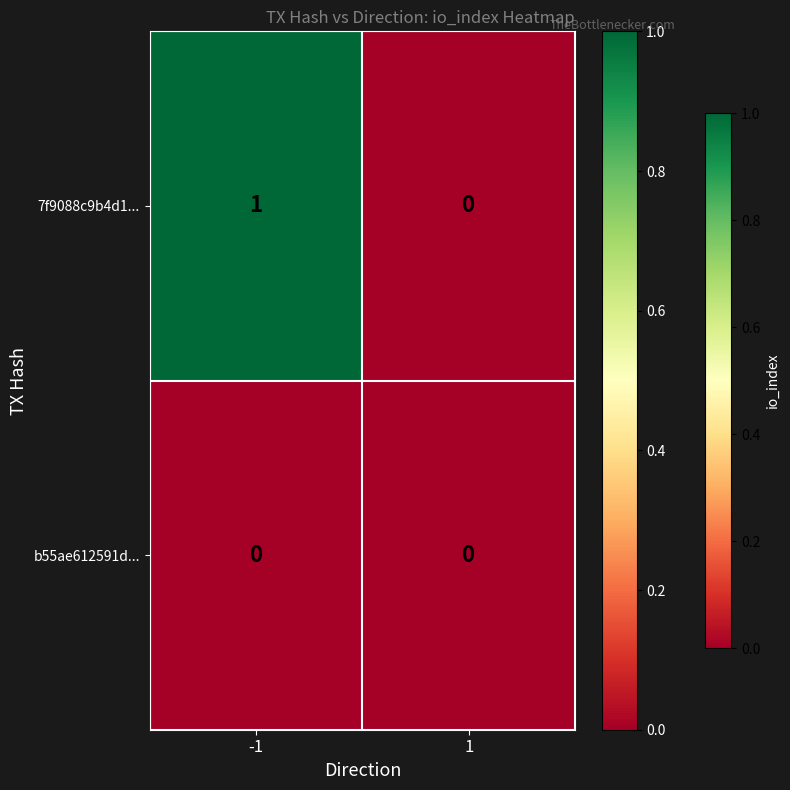

What is the difference between the highest and lowest values at -1?

1